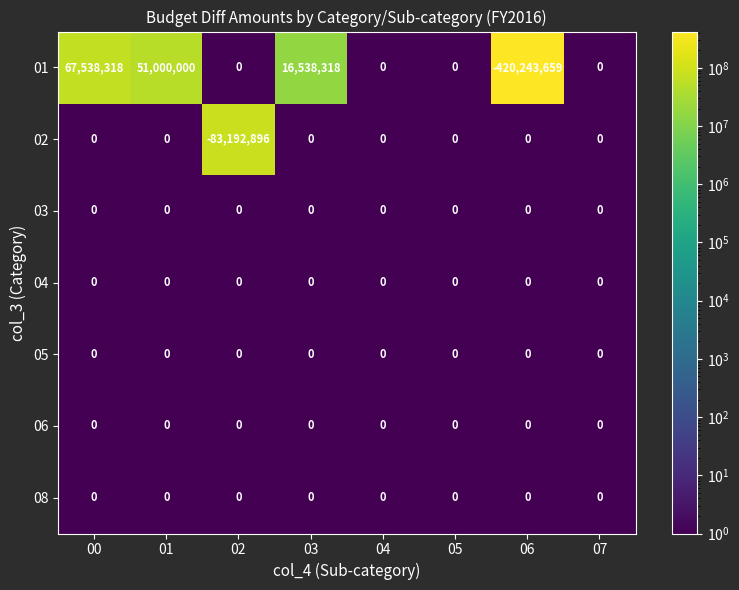

At which category is the sum across all series the highest?

00